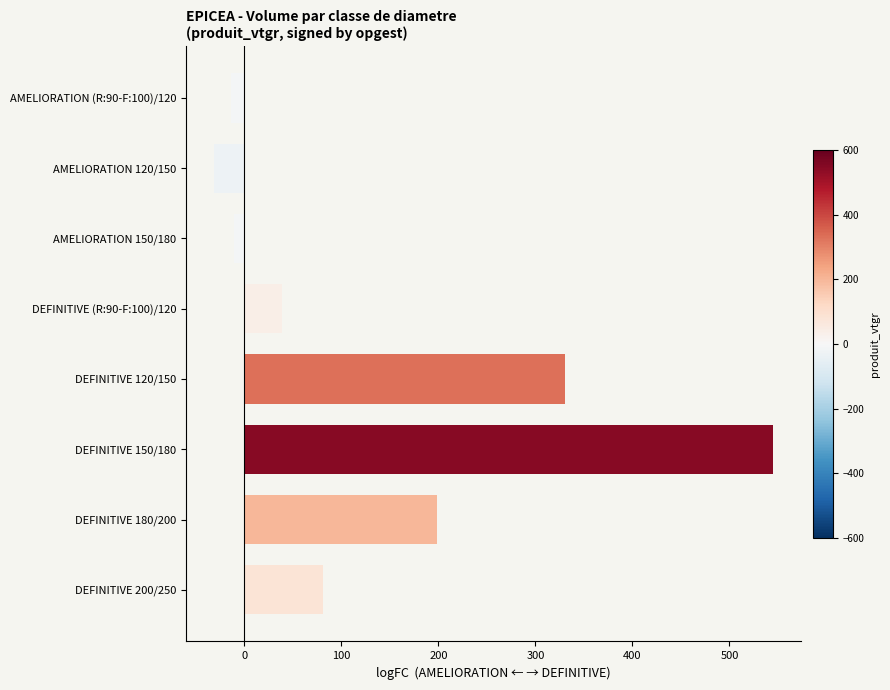

What is the maximum value shown in the chart?

544.5